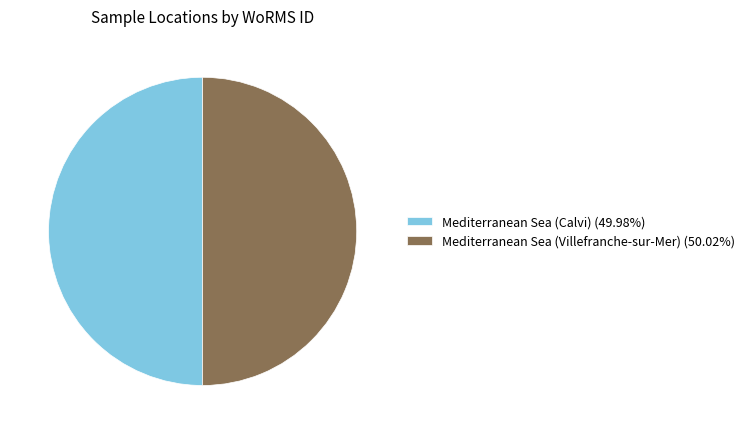

Do Mediterranean Sea (Calvi) (49.98%) and Mediterranean Sea (Villefranche-sur-Mer) (50.02%) together represent more than half of the pie?

Yes